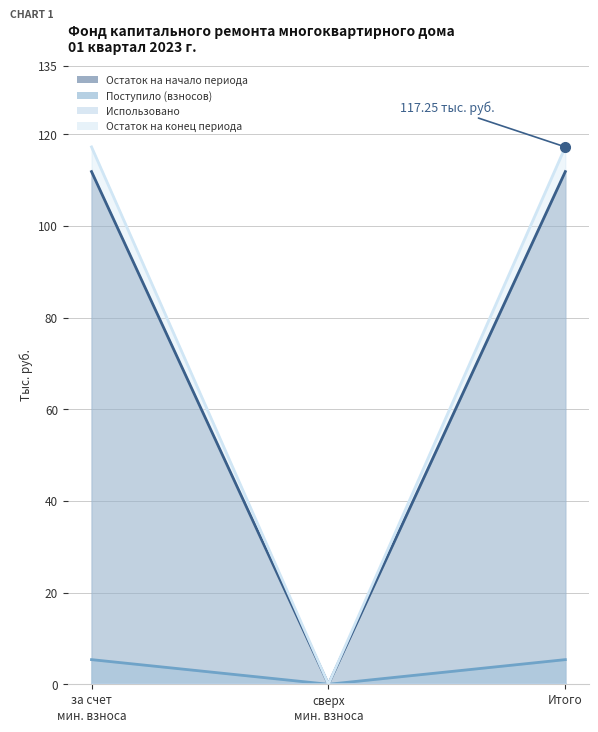

At which category is the sum across all series the highest?

за счет мин. взноса